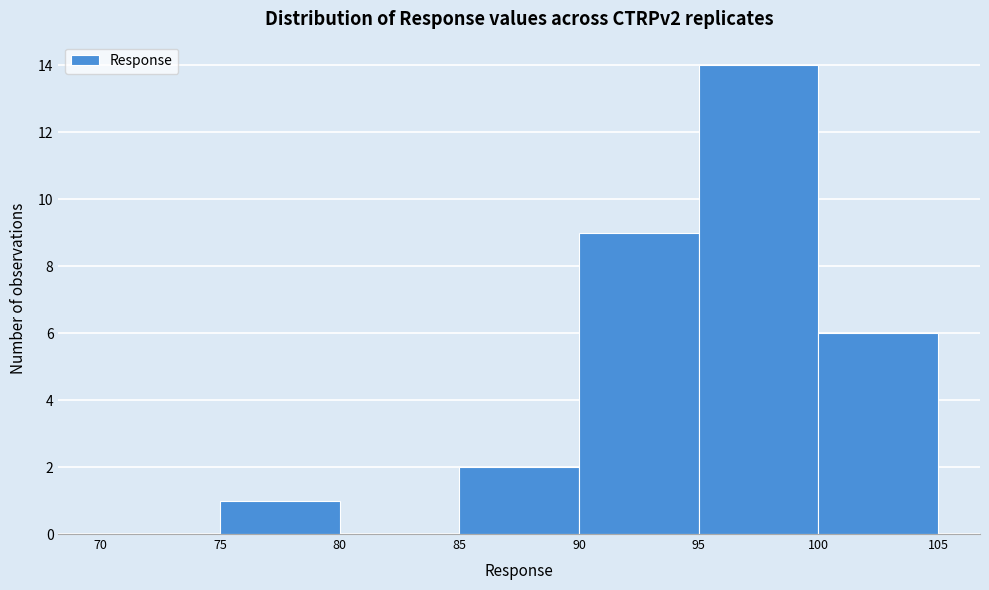

Reading left to right, list every bar in this chart as the range it spans on the x-axis followed by its height. The values are not printed on the chart, so give them approximately, as read against the axis.

70 to 75: 0
75 to 80: 1
80 to 85: 0
85 to 90: 2
90 to 95: 9
95 to 100: 14
100 to 105: 6